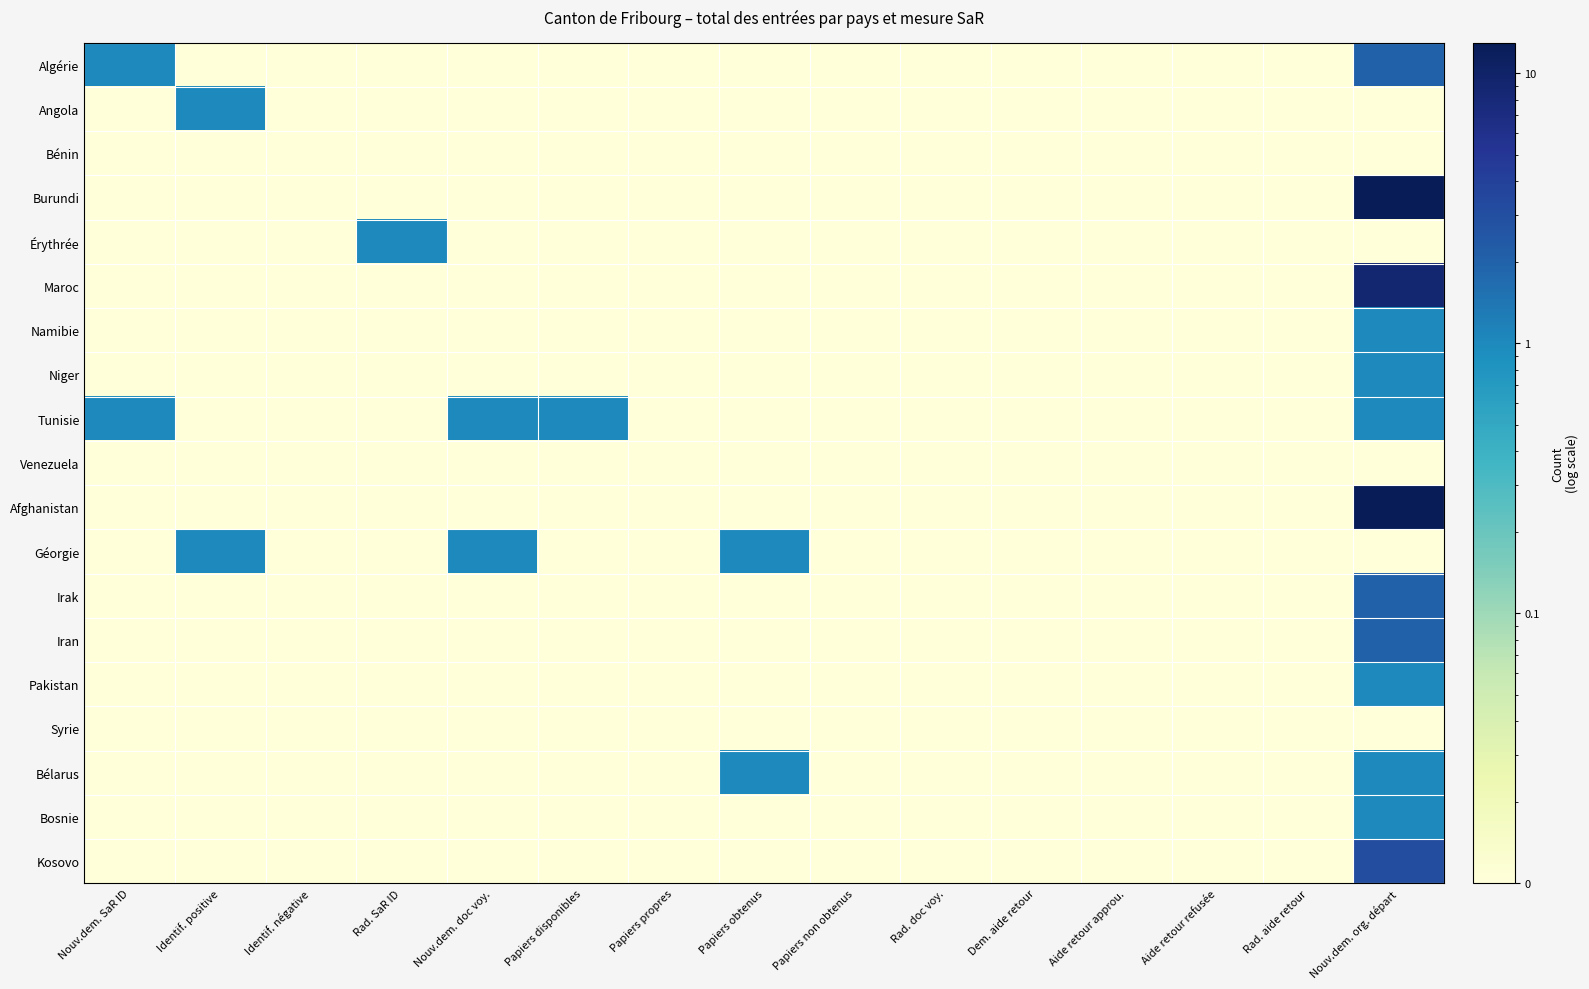

Reading left to right, extract all data points from this chart.

Algérie: Nouv.dem. SaR ID=1.0	Identif. positive=0.0	Identif. négative=0.0	Rad. SaR ID=0.0	Nouv.dem. doc voy.=0.0	Papiers disponibles=0.0	Papiers propres=0.0	Papiers obtenus=0.0	Papiers non obtenus=0.0	Rad. doc voy.=0.0	Dem. aide retour=0.0	Aide retour approu.=0.0	Aide retour refusée=0.0	Rad. aide retour=0.0	Nouv.dem. org. départ=2.0
Angola: Nouv.dem. SaR ID=0.0	Identif. positive=1.0	Identif. négative=0.0	Rad. SaR ID=0.0	Nouv.dem. doc voy.=0.0	Papiers disponibles=0.0	Papiers propres=0.0	Papiers obtenus=0.0	Papiers non obtenus=0.0	Rad. doc voy.=0.0	Dem. aide retour=0.0	Aide retour approu.=0.0	Aide retour refusée=0.0	Rad. aide retour=0.0	Nouv.dem. org. départ=0.0
Bénin: Nouv.dem. SaR ID=0.0	Identif. positive=0.0	Identif. négative=0.0	Rad. SaR ID=0.0	Nouv.dem. doc voy.=0.0	Papiers disponibles=0.0	Papiers propres=0.0	Papiers obtenus=0.0	Papiers non obtenus=0.0	Rad. doc voy.=0.0	Dem. aide retour=0.0	Aide retour approu.=0.0	Aide retour refusée=0.0	Rad. aide retour=0.0	Nouv.dem. org. départ=0.0
Burundi: Nouv.dem. SaR ID=0.0	Identif. positive=0.0	Identif. négative=0.0	Rad. SaR ID=0.0	Nouv.dem. doc voy.=0.0	Papiers disponibles=0.0	Papiers propres=0.0	Papiers obtenus=0.0	Papiers non obtenus=0.0	Rad. doc voy.=0.0	Dem. aide retour=0.0	Aide retour approu.=0.0	Aide retour refusée=0.0	Rad. aide retour=0.0	Nouv.dem. org. départ=13.0
Érythrée: Nouv.dem. SaR ID=0.0	Identif. positive=0.0	Identif. négative=0.0	Rad. SaR ID=1.0	Nouv.dem. doc voy.=0.0	Papiers disponibles=0.0	Papiers propres=0.0	Papiers obtenus=0.0	Papiers non obtenus=0.0	Rad. doc voy.=0.0	Dem. aide retour=0.0	Aide retour approu.=0.0	Aide retour refusée=0.0	Rad. aide retour=0.0	Nouv.dem. org. départ=0.0
Maroc: Nouv.dem. SaR ID=0.0	Identif. positive=0.0	Identif. négative=0.0	Rad. SaR ID=0.0	Nouv.dem. doc voy.=0.0	Papiers disponibles=0.0	Papiers propres=0.0	Papiers obtenus=0.0	Papiers non obtenus=0.0	Rad. doc voy.=0.0	Dem. aide retour=0.0	Aide retour approu.=0.0	Aide retour refusée=0.0	Rad. aide retour=0.0	Nouv.dem. org. départ=9.0
Namibie: Nouv.dem. SaR ID=0.0	Identif. positive=0.0	Identif. négative=0.0	Rad. SaR ID=0.0	Nouv.dem. doc voy.=0.0	Papiers disponibles=0.0	Papiers propres=0.0	Papiers obtenus=0.0	Papiers non obtenus=0.0	Rad. doc voy.=0.0	Dem. aide retour=0.0	Aide retour approu.=0.0	Aide retour refusée=0.0	Rad. aide retour=0.0	Nouv.dem. org. départ=1.0
Niger: Nouv.dem. SaR ID=0.0	Identif. positive=0.0	Identif. négative=0.0	Rad. SaR ID=0.0	Nouv.dem. doc voy.=0.0	Papiers disponibles=0.0	Papiers propres=0.0	Papiers obtenus=0.0	Papiers non obtenus=0.0	Rad. doc voy.=0.0	Dem. aide retour=0.0	Aide retour approu.=0.0	Aide retour refusée=0.0	Rad. aide retour=0.0	Nouv.dem. org. départ=1.0
Tunisie: Nouv.dem. SaR ID=1.0	Identif. positive=0.0	Identif. négative=0.0	Rad. SaR ID=0.0	Nouv.dem. doc voy.=1.0	Papiers disponibles=1.0	Papiers propres=0.0	Papiers obtenus=0.0	Papiers non obtenus=0.0	Rad. doc voy.=0.0	Dem. aide retour=0.0	Aide retour approu.=0.0	Aide retour refusée=0.0	Rad. aide retour=0.0	Nouv.dem. org. départ=1.0
Venezuela: Nouv.dem. SaR ID=0.0	Identif. positive=0.0	Identif. négative=0.0	Rad. SaR ID=0.0	Nouv.dem. doc voy.=0.0	Papiers disponibles=0.0	Papiers propres=0.0	Papiers obtenus=0.0	Papiers non obtenus=0.0	Rad. doc voy.=0.0	Dem. aide retour=0.0	Aide retour approu.=0.0	Aide retour refusée=0.0	Rad. aide retour=0.0	Nouv.dem. org. départ=0.0
Afghanistan: Nouv.dem. SaR ID=0.0	Identif. positive=0.0	Identif. négative=0.0	Rad. SaR ID=0.0	Nouv.dem. doc voy.=0.0	Papiers disponibles=0.0	Papiers propres=0.0	Papiers obtenus=0.0	Papiers non obtenus=0.0	Rad. doc voy.=0.0	Dem. aide retour=0.0	Aide retour approu.=0.0	Aide retour refusée=0.0	Rad. aide retour=0.0	Nouv.dem. org. départ=13.0
Géorgie: Nouv.dem. SaR ID=0.0	Identif. positive=1.0	Identif. négative=0.0	Rad. SaR ID=0.0	Nouv.dem. doc voy.=1.0	Papiers disponibles=0.0	Papiers propres=0.0	Papiers obtenus=1.0	Papiers non obtenus=0.0	Rad. doc voy.=0.0	Dem. aide retour=0.0	Aide retour approu.=0.0	Aide retour refusée=0.0	Rad. aide retour=0.0	Nouv.dem. org. départ=0.0
Irak: Nouv.dem. SaR ID=0.0	Identif. positive=0.0	Identif. négative=0.0	Rad. SaR ID=0.0	Nouv.dem. doc voy.=0.0	Papiers disponibles=0.0	Papiers propres=0.0	Papiers obtenus=0.0	Papiers non obtenus=0.0	Rad. doc voy.=0.0	Dem. aide retour=0.0	Aide retour approu.=0.0	Aide retour refusée=0.0	Rad. aide retour=0.0	Nouv.dem. org. départ=2.0
Iran: Nouv.dem. SaR ID=0.0	Identif. positive=0.0	Identif. négative=0.0	Rad. SaR ID=0.0	Nouv.dem. doc voy.=0.0	Papiers disponibles=0.0	Papiers propres=0.0	Papiers obtenus=0.0	Papiers non obtenus=0.0	Rad. doc voy.=0.0	Dem. aide retour=0.0	Aide retour approu.=0.0	Aide retour refusée=0.0	Rad. aide retour=0.0	Nouv.dem. org. départ=2.0
Pakistan: Nouv.dem. SaR ID=0.0	Identif. positive=0.0	Identif. négative=0.0	Rad. SaR ID=0.0	Nouv.dem. doc voy.=0.0	Papiers disponibles=0.0	Papiers propres=0.0	Papiers obtenus=0.0	Papiers non obtenus=0.0	Rad. doc voy.=0.0	Dem. aide retour=0.0	Aide retour approu.=0.0	Aide retour refusée=0.0	Rad. aide retour=0.0	Nouv.dem. org. départ=1.0
Syrie: Nouv.dem. SaR ID=0.0	Identif. positive=0.0	Identif. négative=0.0	Rad. SaR ID=0.0	Nouv.dem. doc voy.=0.0	Papiers disponibles=0.0	Papiers propres=0.0	Papiers obtenus=0.0	Papiers non obtenus=0.0	Rad. doc voy.=0.0	Dem. aide retour=0.0	Aide retour approu.=0.0	Aide retour refusée=0.0	Rad. aide retour=0.0	Nouv.dem. org. départ=0.0
Bélarus: Nouv.dem. SaR ID=0.0	Identif. positive=0.0	Identif. négative=0.0	Rad. SaR ID=0.0	Nouv.dem. doc voy.=0.0	Papiers disponibles=0.0	Papiers propres=0.0	Papiers obtenus=1.0	Papiers non obtenus=0.0	Rad. doc voy.=0.0	Dem. aide retour=0.0	Aide retour approu.=0.0	Aide retour refusée=0.0	Rad. aide retour=0.0	Nouv.dem. org. départ=1.0
Bosnie: Nouv.dem. SaR ID=0.0	Identif. positive=0.0	Identif. négative=0.0	Rad. SaR ID=0.0	Nouv.dem. doc voy.=0.0	Papiers disponibles=0.0	Papiers propres=0.0	Papiers obtenus=0.0	Papiers non obtenus=0.0	Rad. doc voy.=0.0	Dem. aide retour=0.0	Aide retour approu.=0.0	Aide retour refusée=0.0	Rad. aide retour=0.0	Nouv.dem. org. départ=1.0
Kosovo: Nouv.dem. SaR ID=0.0	Identif. positive=0.0	Identif. négative=0.0	Rad. SaR ID=0.0	Nouv.dem. doc voy.=0.0	Papiers disponibles=0.0	Papiers propres=0.0	Papiers obtenus=0.0	Papiers non obtenus=0.0	Rad. doc voy.=0.0	Dem. aide retour=0.0	Aide retour approu.=0.0	Aide retour refusée=0.0	Rad. aide retour=0.0	Nouv.dem. org. départ=3.0